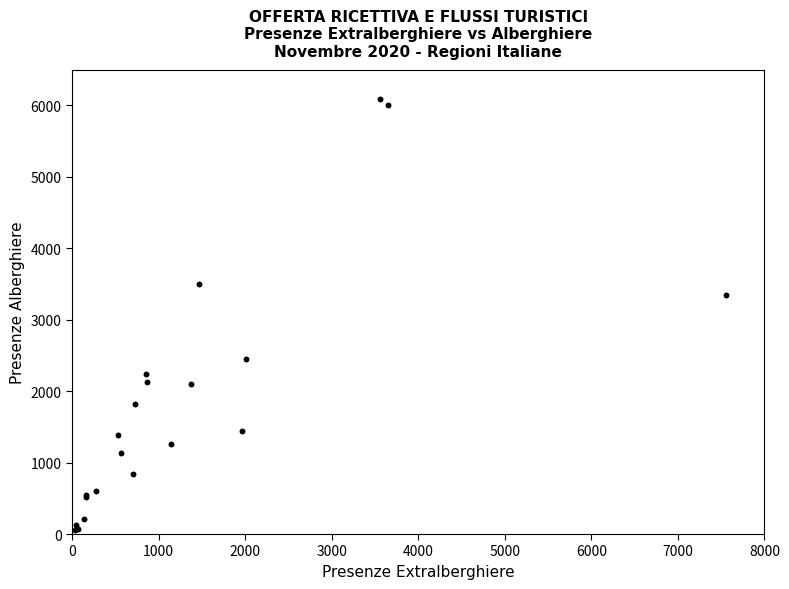

What Y value in the scatter plot is closest to 3077?

3349